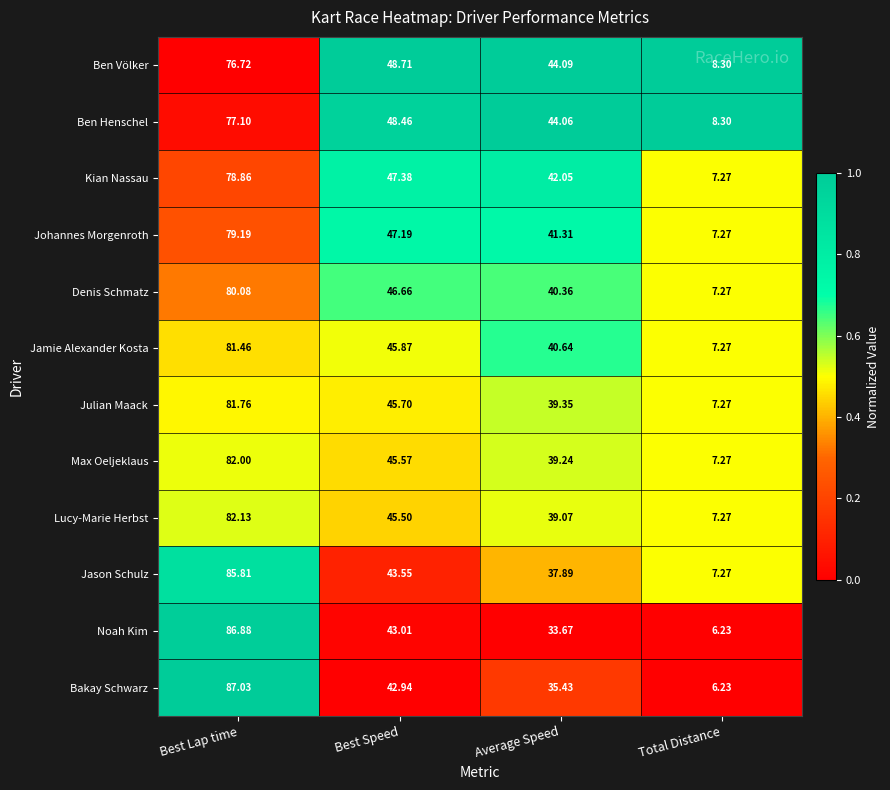

Which category has the lowest value in the Max Oeljeklaus series?

Total Distance